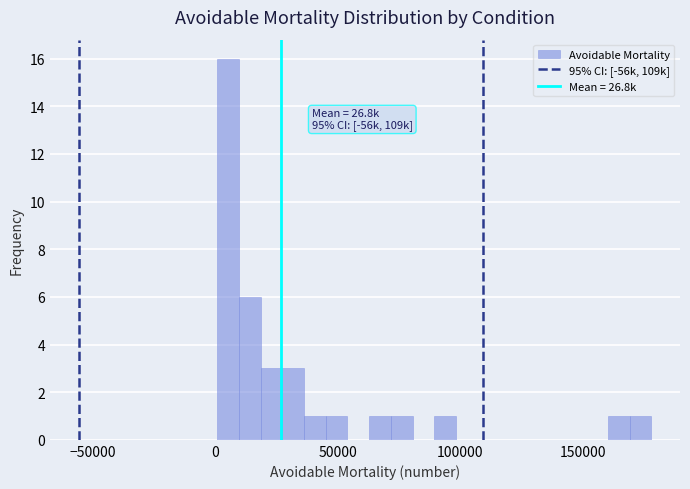

Around what value on the x-axis is the tallest bar? Give the approximate position of its centre, as read against the axis.

5000